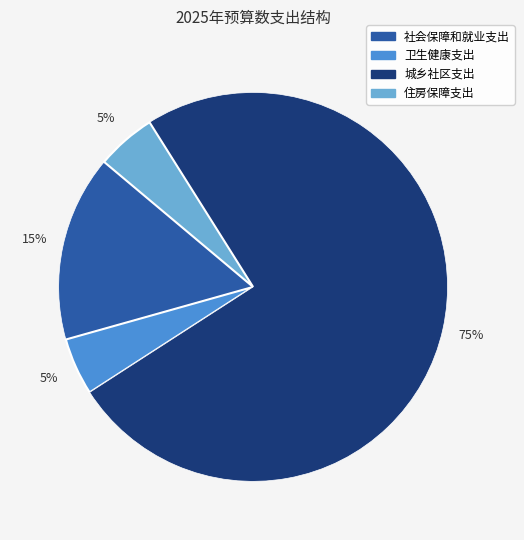

Which slice is the largest?

城乡社区支出